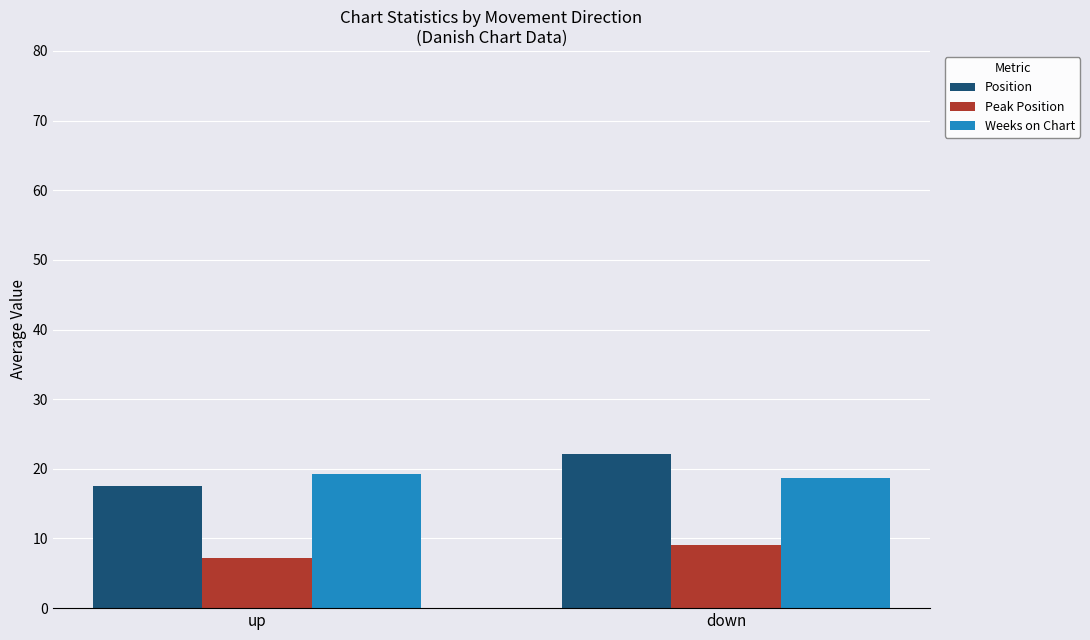

Rank the categories by Peak Position value from highest to lowest.

down, up